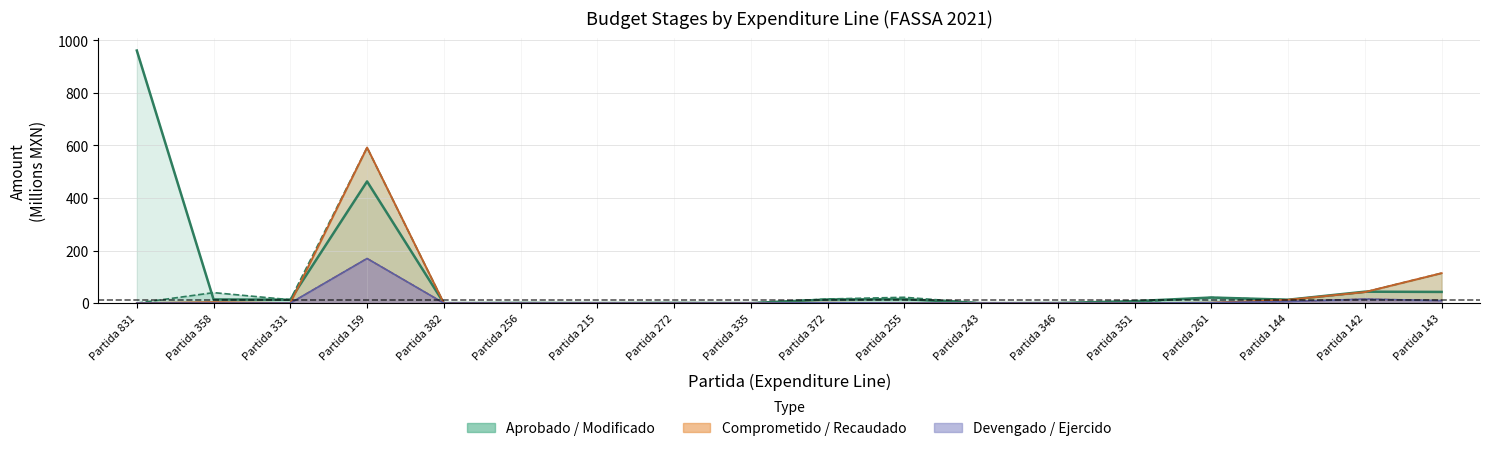

How many values in Devengado are above zero?

9